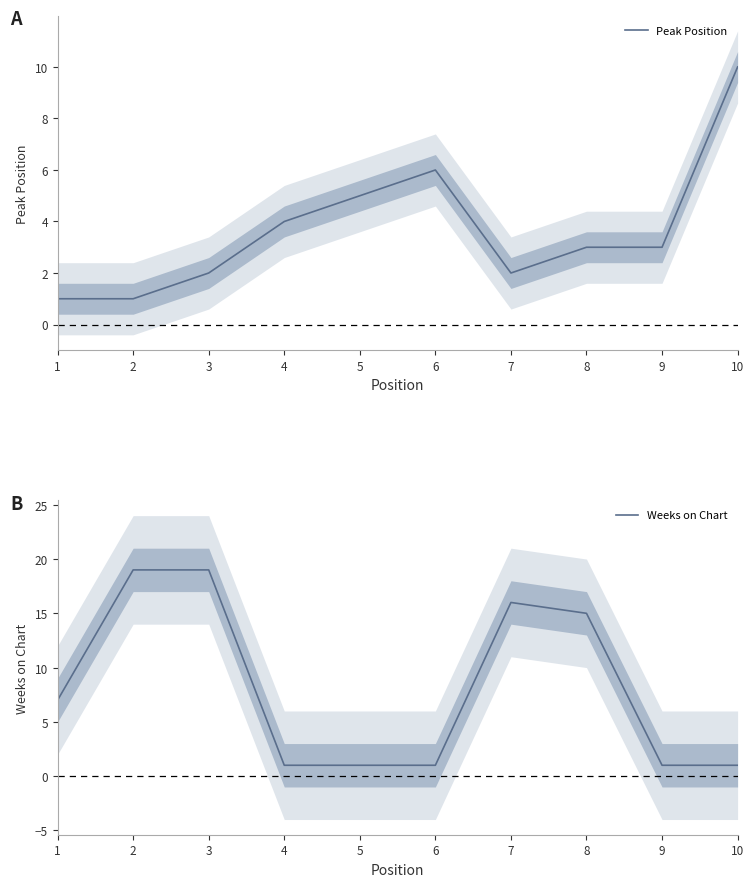

What is the value of the Weeks on Chart point at the 5th from the left?

1